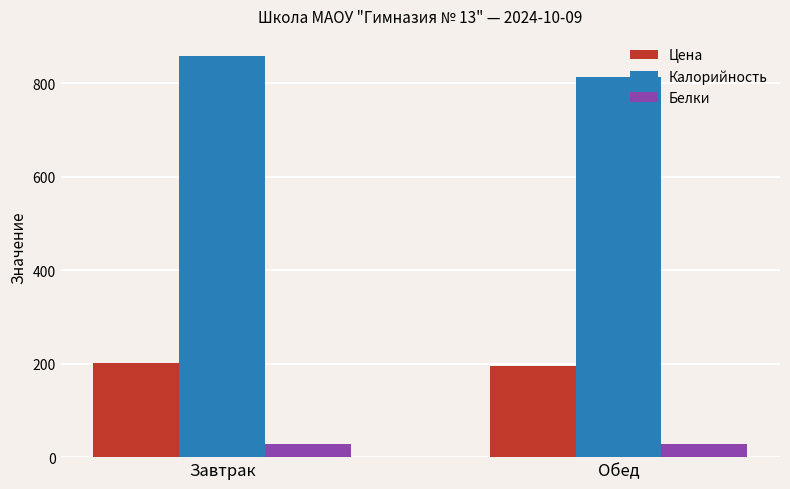

List the labels in order of Калорийность value, smallest first.

Обед, Завтрак